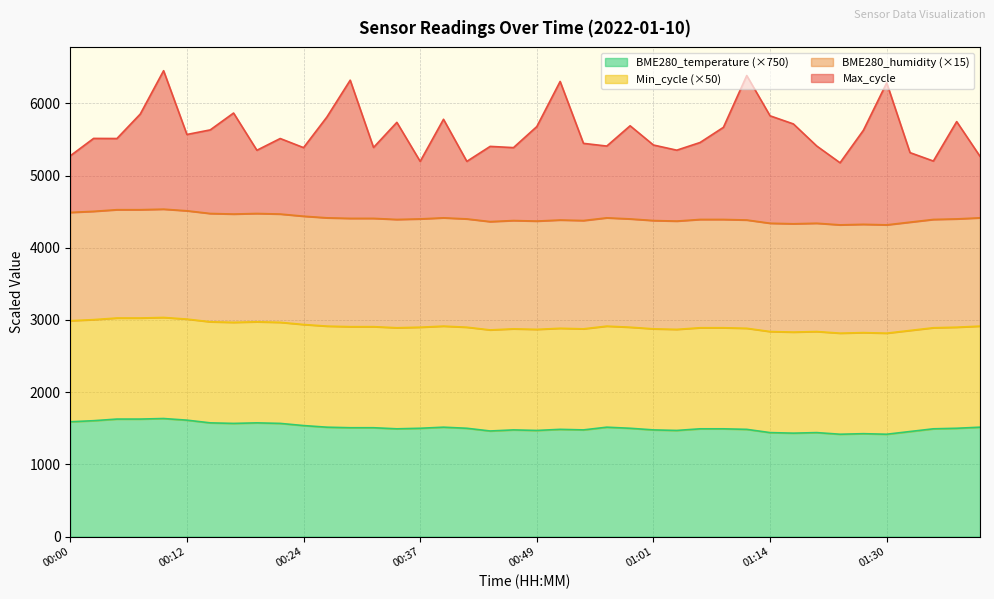

Is the value of Max_cycle at 00:39 greater than the value of BME280_temperature at 01:37?

Yes